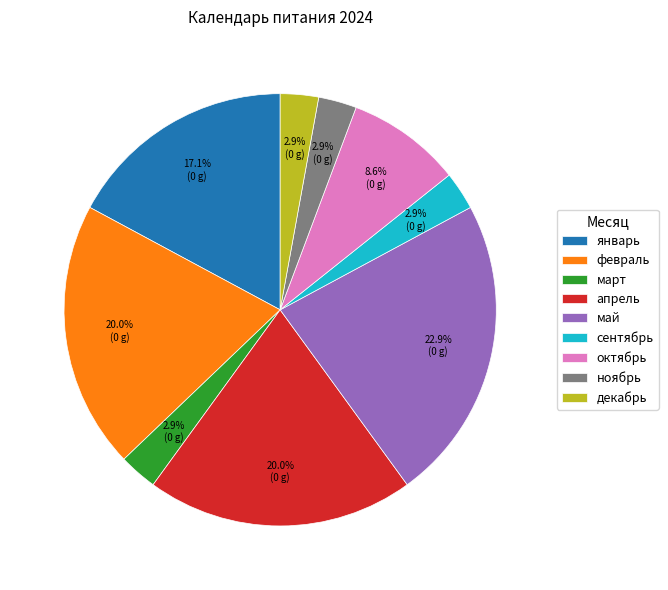

To the nearest percent, what is the combined percentage of май and ноябрь?

26%